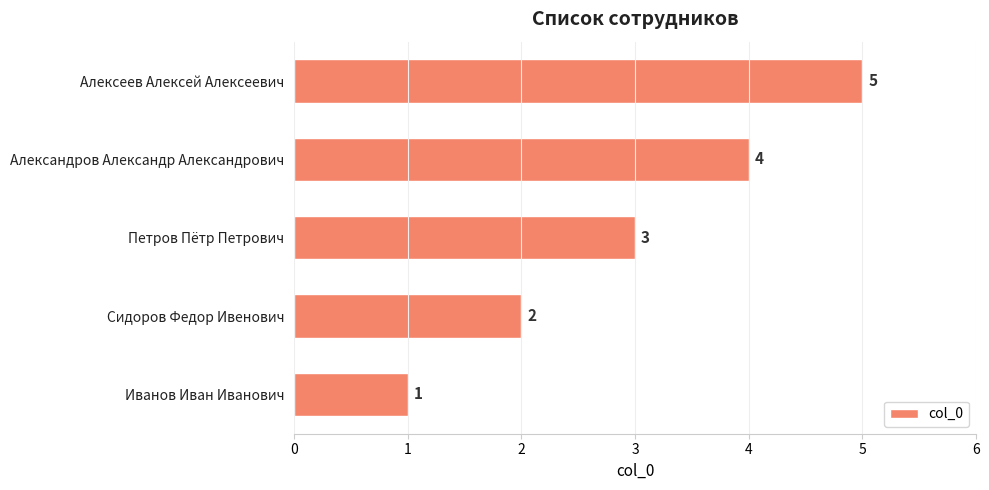

The chart shows a value of 7 at Алексеев Алексей Алексеевич. True or false?

False